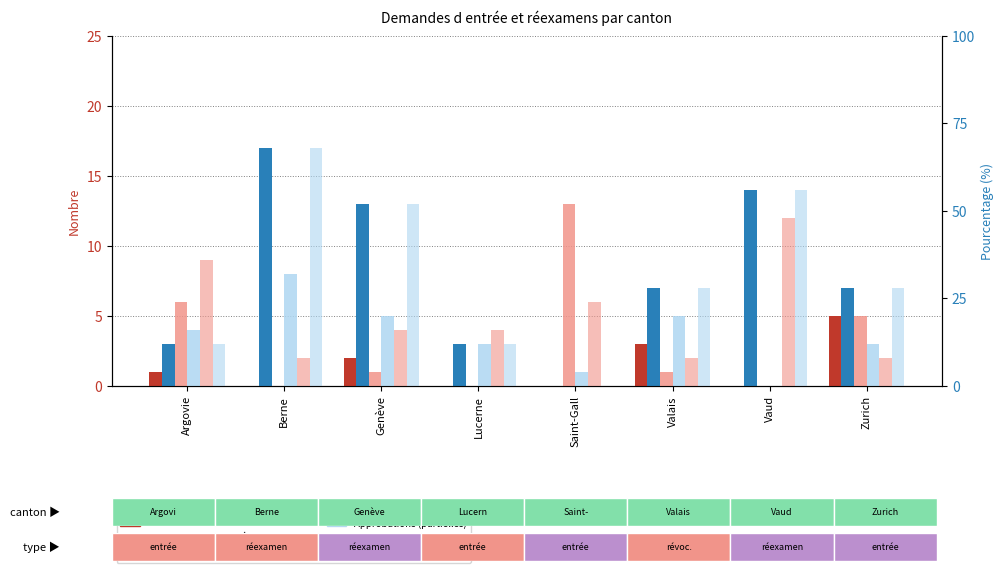

At which label does Total demandes de réexamen first exceed 7?

Berne